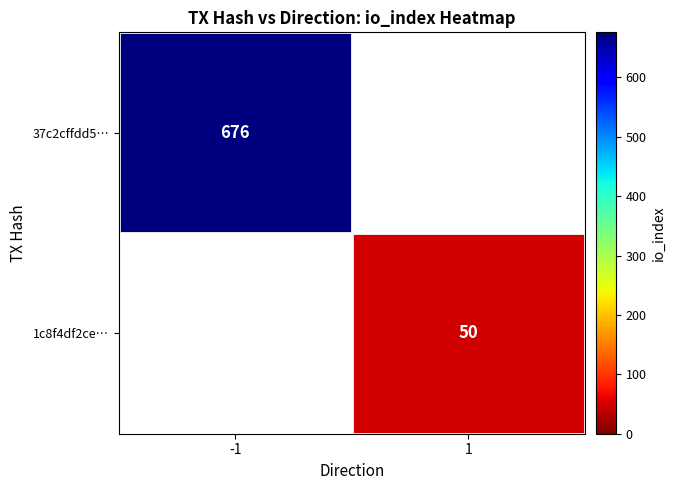

The value of 1c8f4df2ce… at 1 is 76. True or false?

False